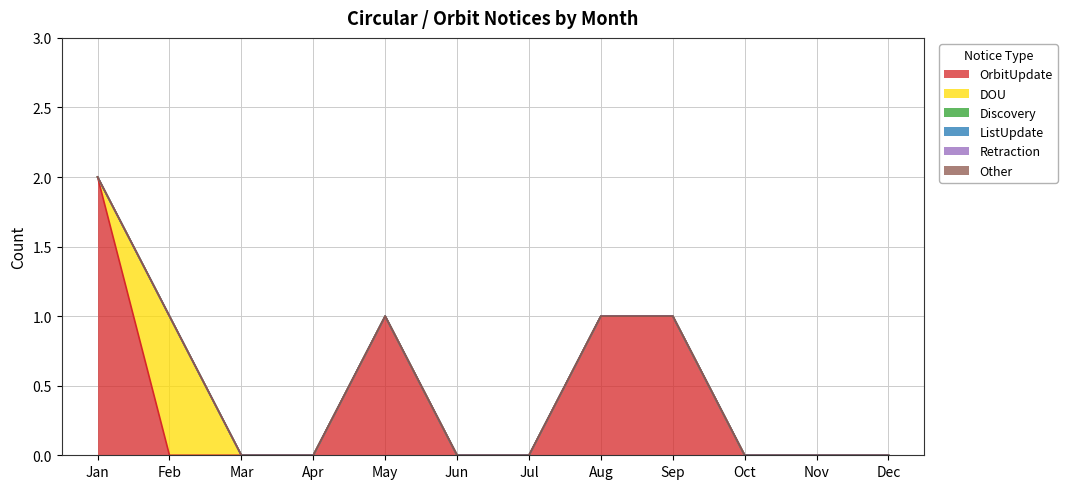

At which category is the sum across all series the highest?

Jan